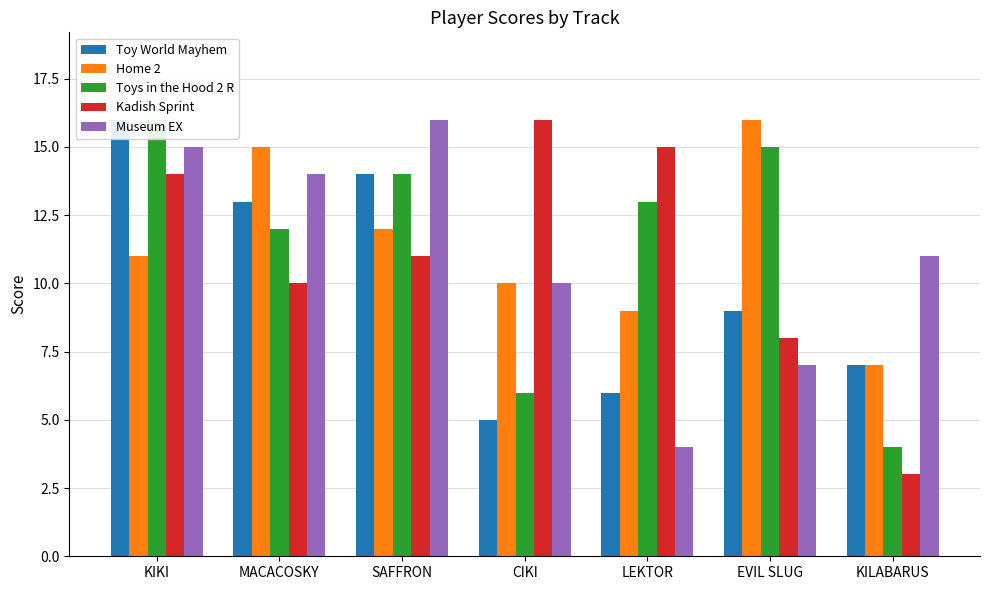

What is the value of the Home 2 bar at the 3rd from the left?

12